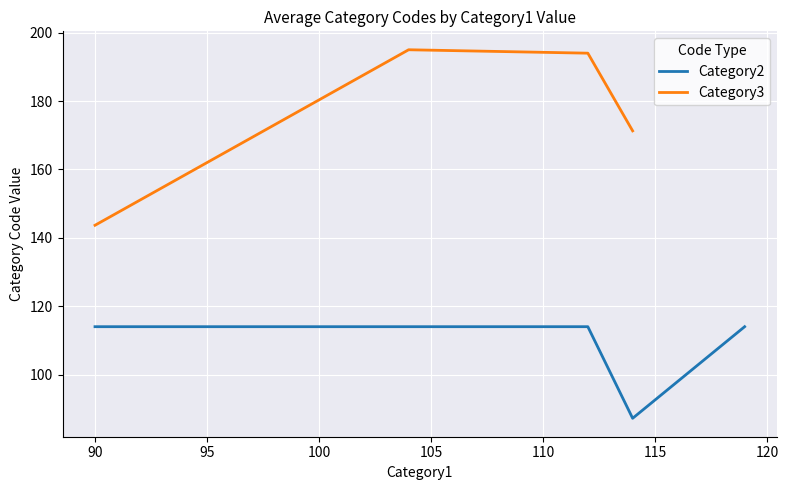

True or false: Category3 and Category2 intersect in this chart.

False